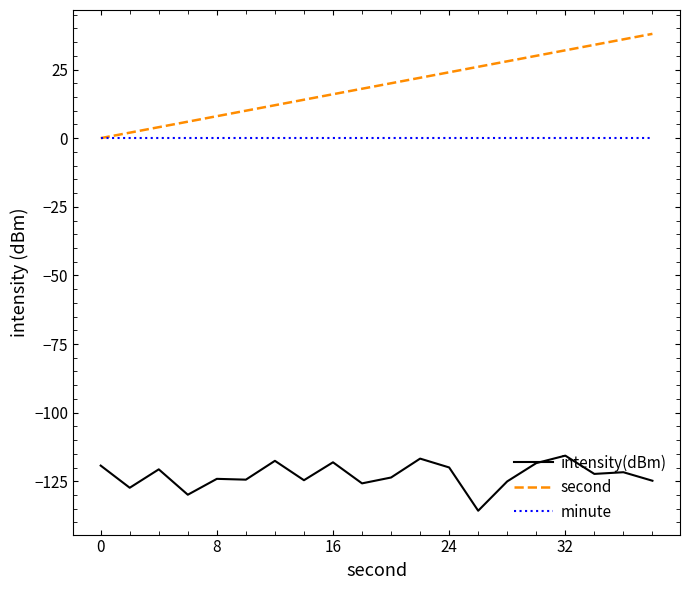

Does the chart display data point markers on the line(s)?

No